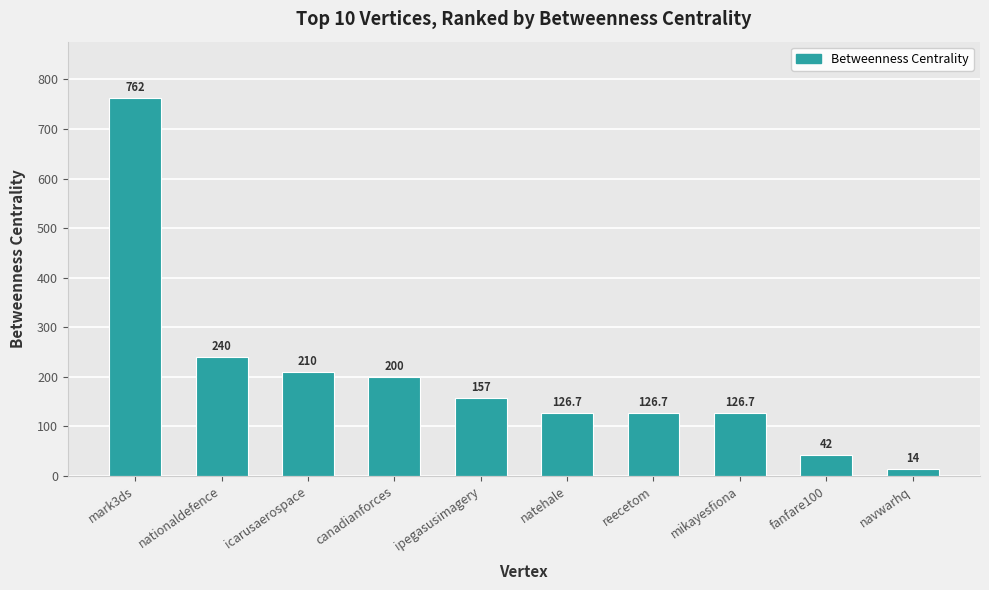

What is the approximate value at nationaldefence?

240.0